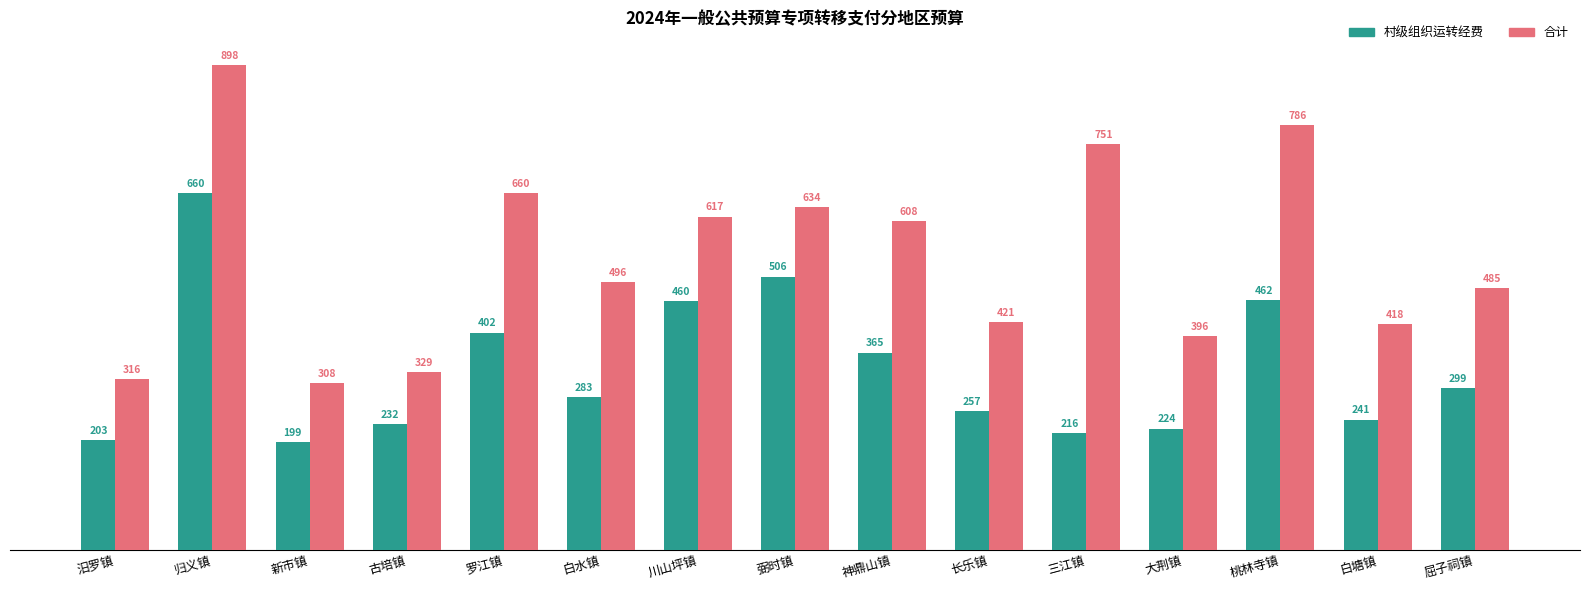

At which category is the sum across all series the highest?

归义镇